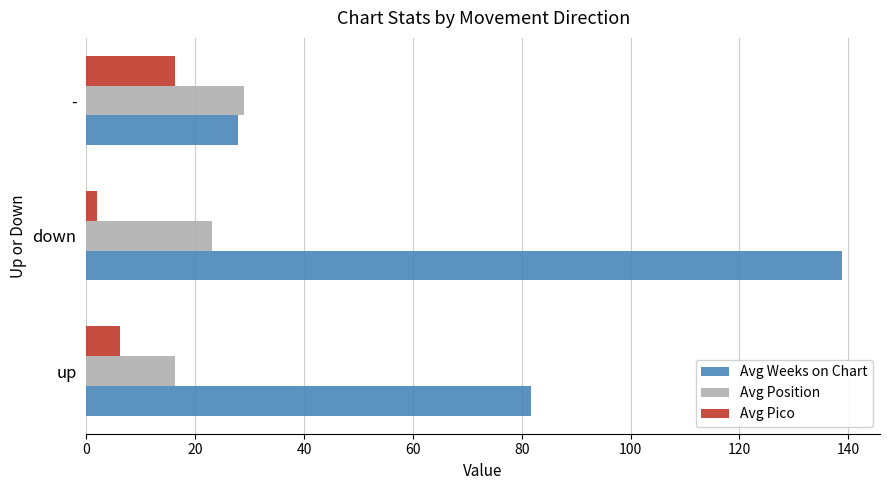

Which series has the largest total across all categories?

Avg Weeks on Chart